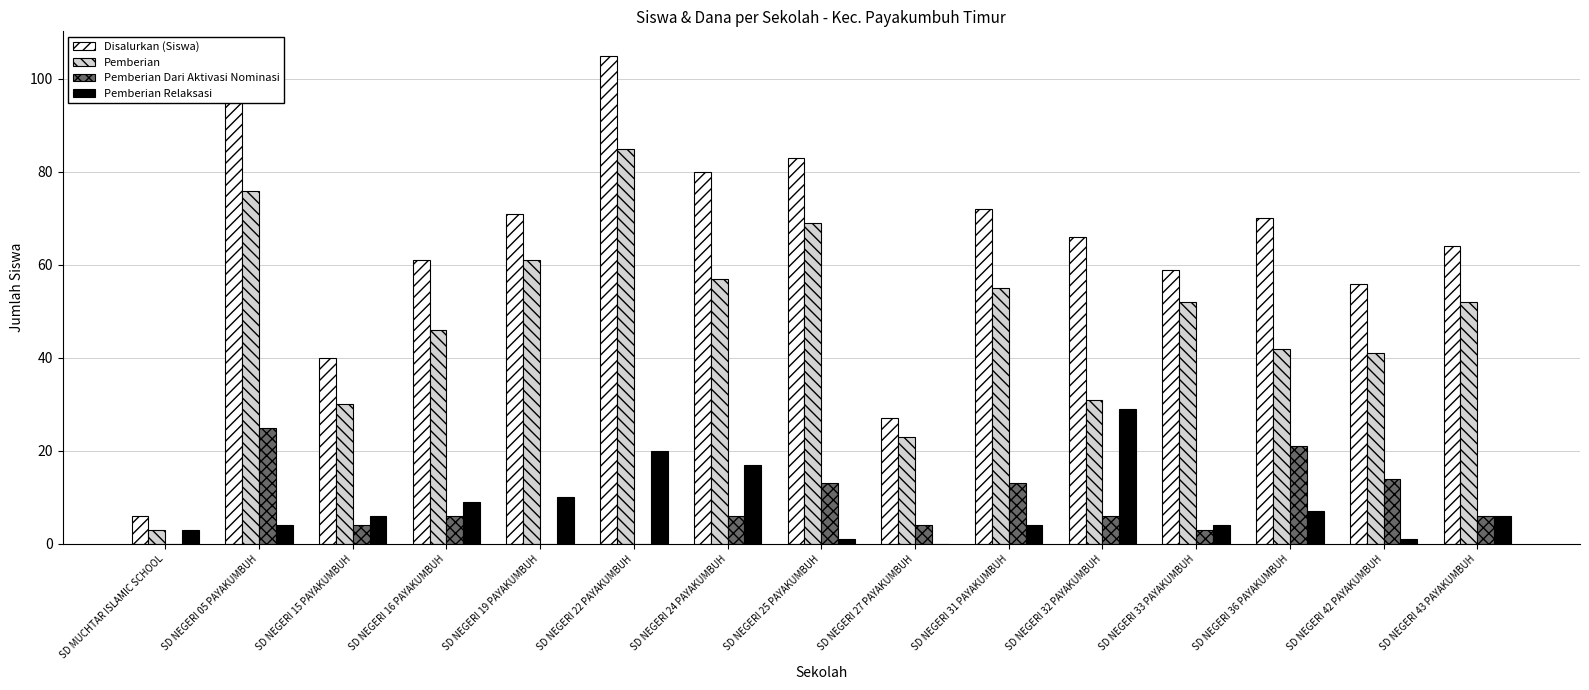

Which series changed the most between SD MUCHTAR ISLAMIC SCHOOL and SD NEGERI 36 PAYAKUMBUH?

Disalurkan (Siswa)